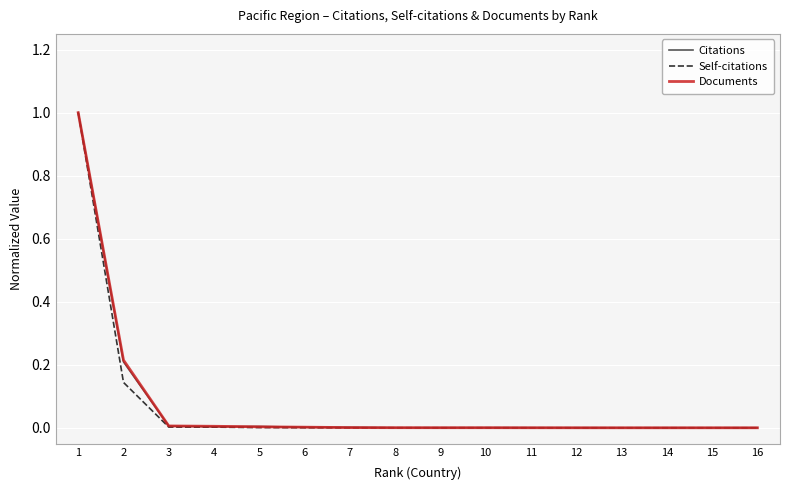

Which series changed the most between 2 and 13?

Documents